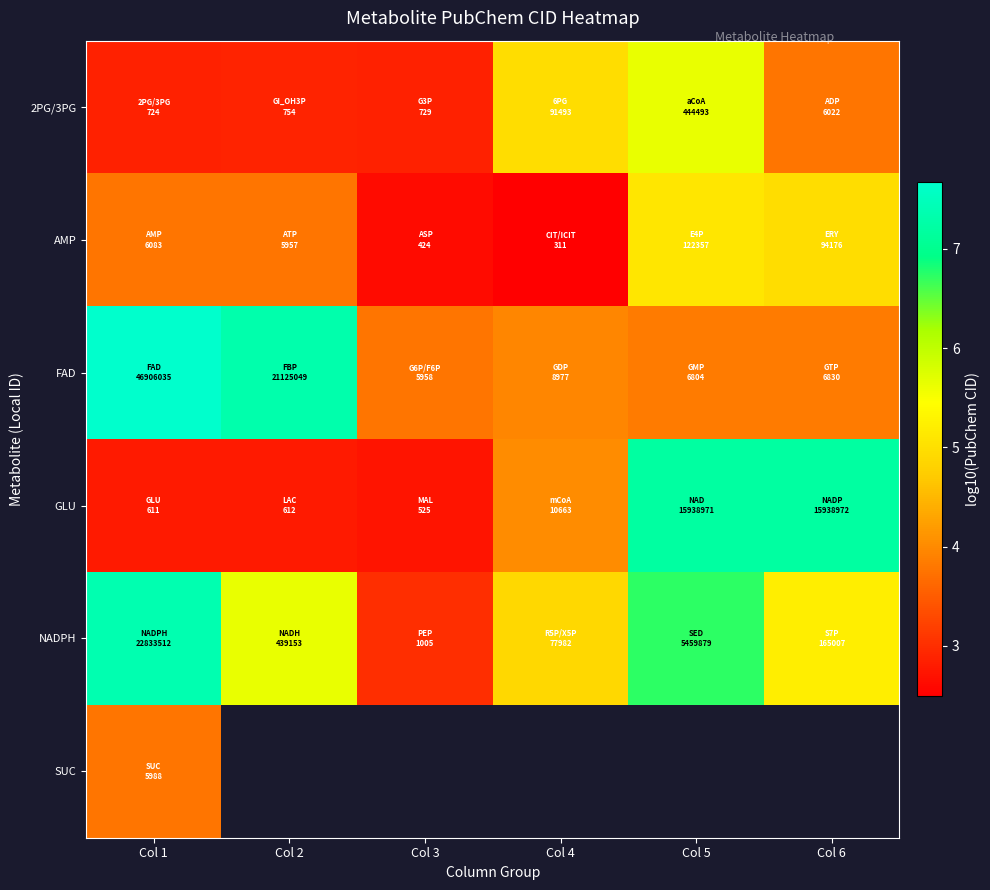

Rank the series by their maximum value, from lowest to highest.

SUC, AMP, 2PG/3PG, GLU, NADPH, FAD